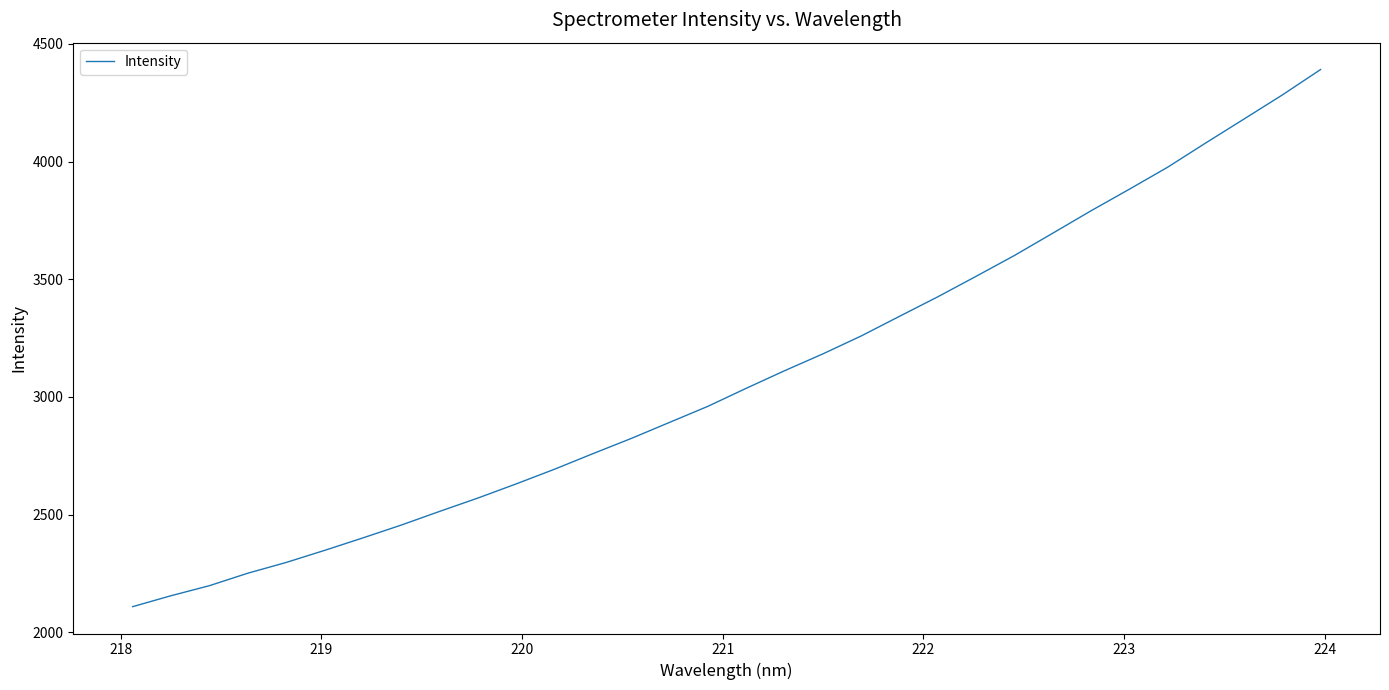

What is the difference between the maximum and minimum values?

2282.1